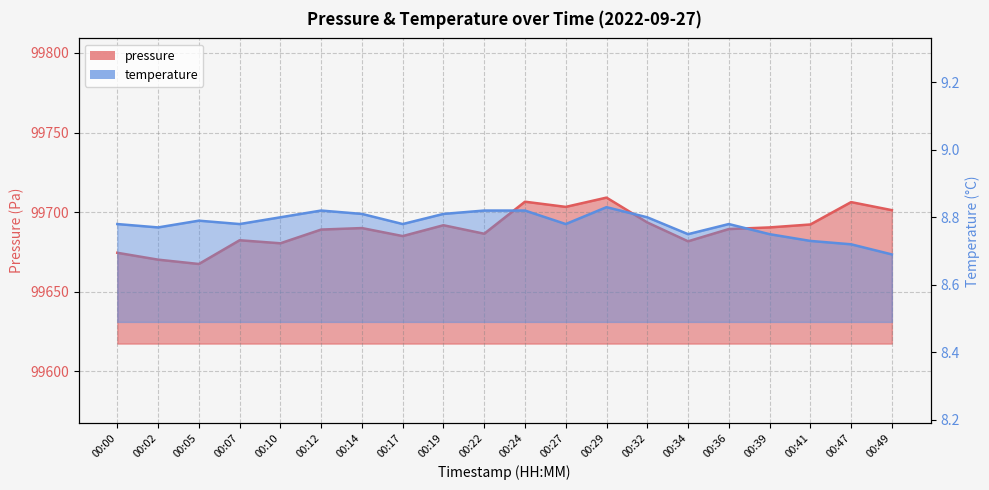

Which series has the largest range (max minus min)?

pressure